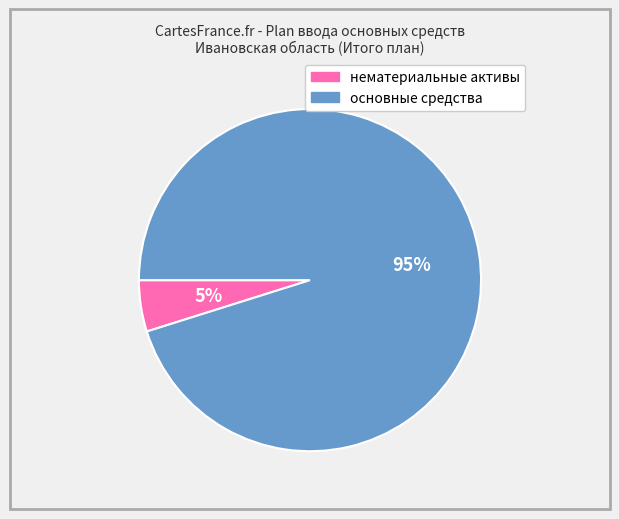

Which slice is the smallest?

нематериальные активы